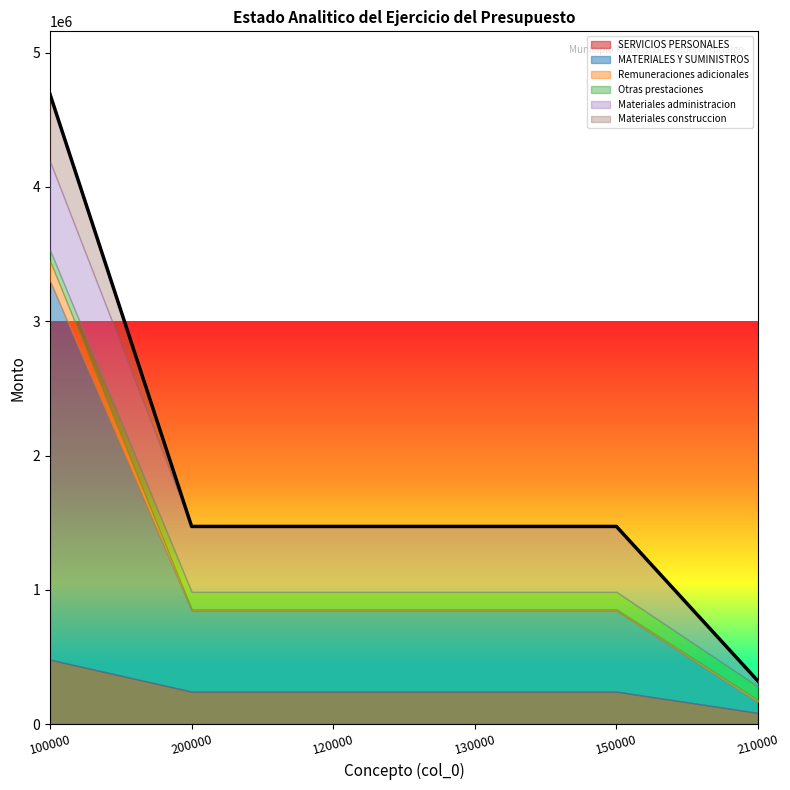

After their last crossing, which series has the higher values: Otras prestaciones or Remuneraciones adicionales?

Otras prestaciones